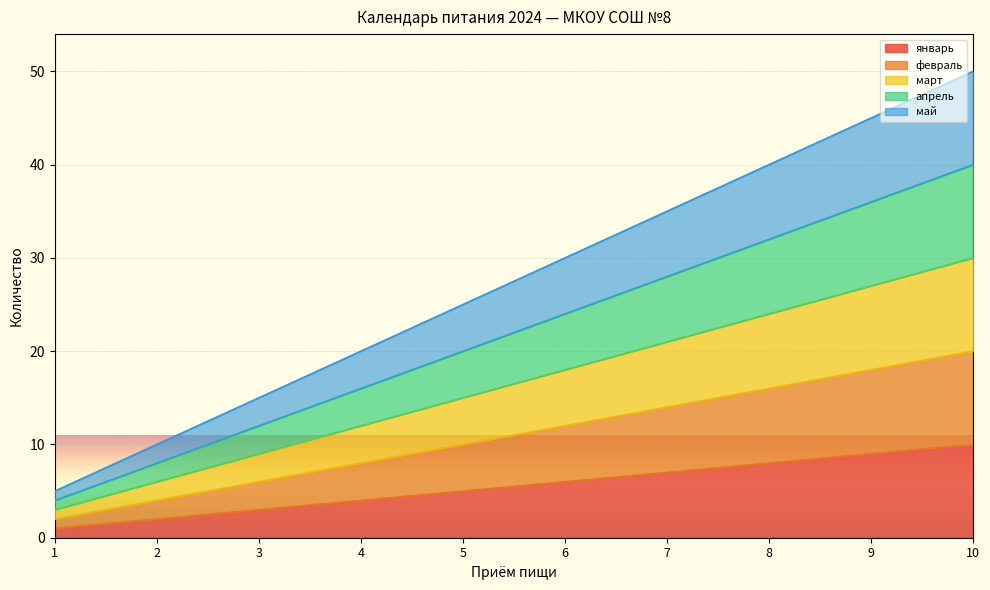

What is the value of the январь point at the 10th from the left?

10